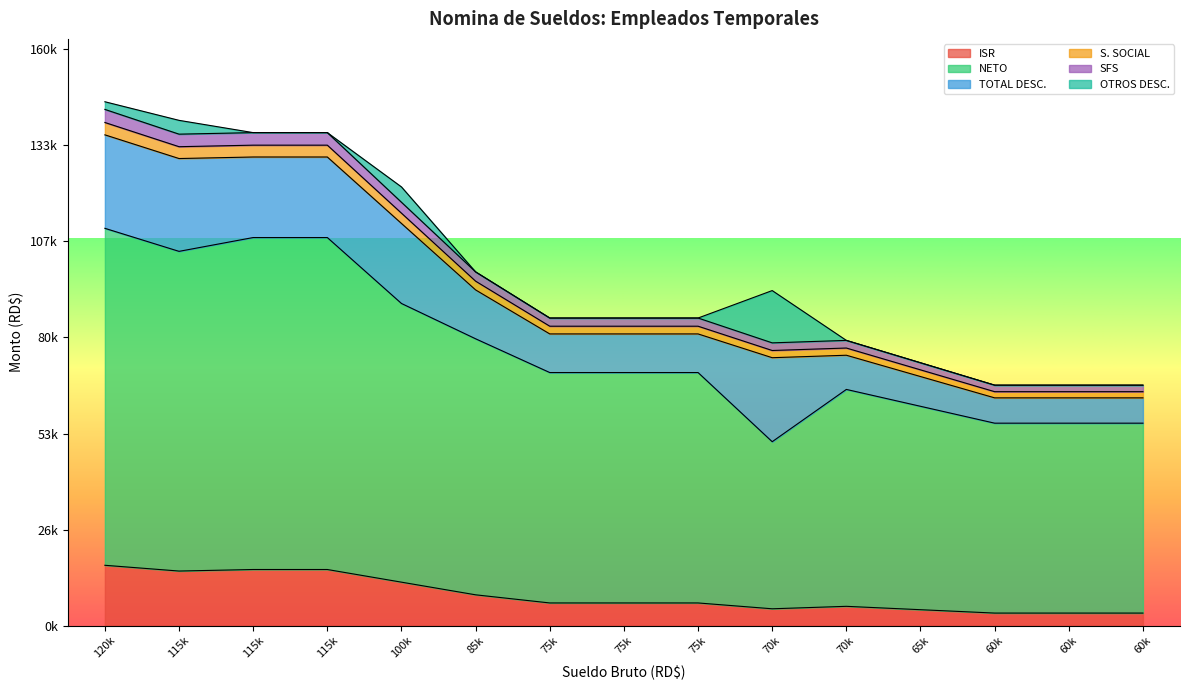

In NETO, how many points are higher than both neighbors (excluding endpoints)?

1